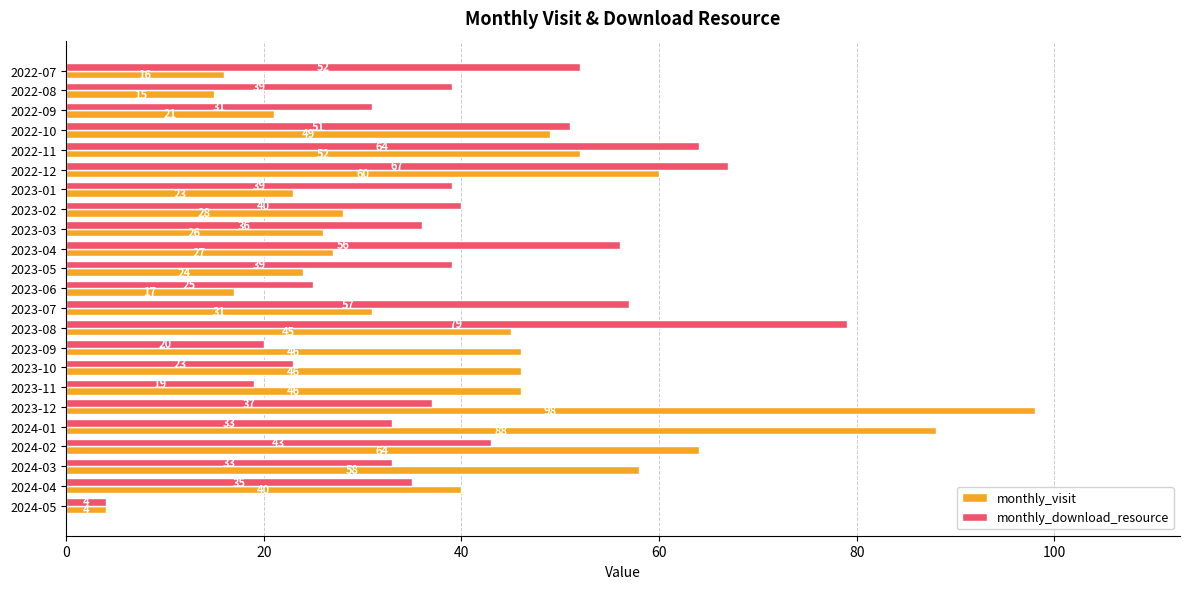

Read the monthly_visit value at 2023-06, to the nearest 5.

15